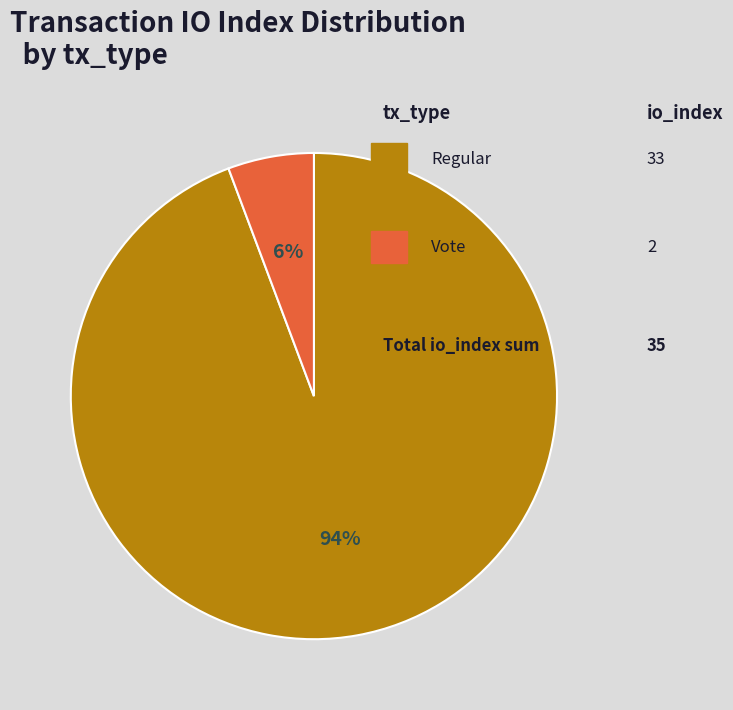

How many segments does this pie chart have?

2